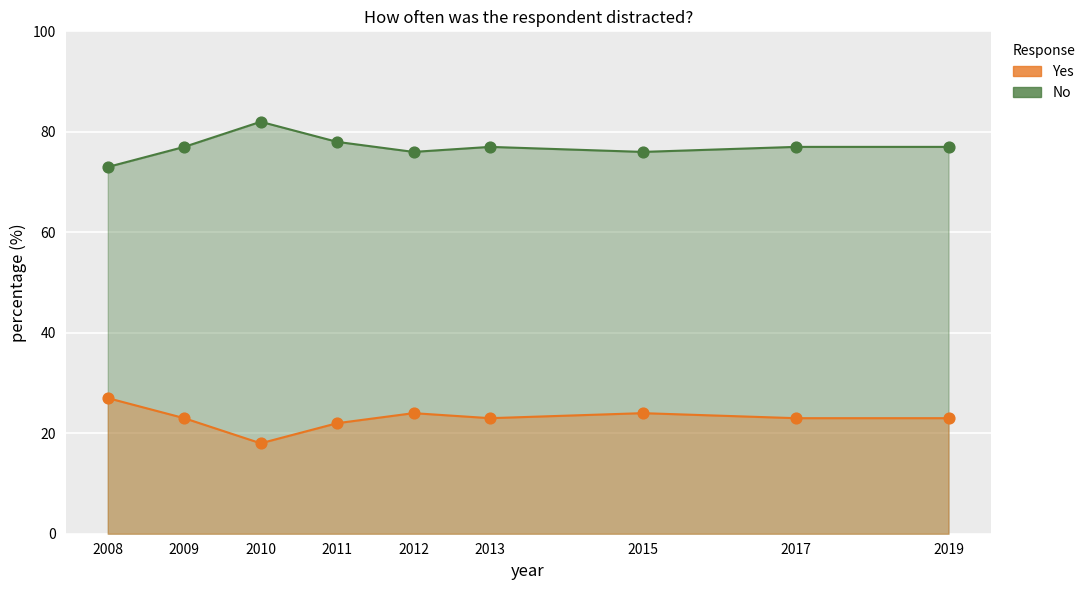

Which series has the widest spread of Y values?

No